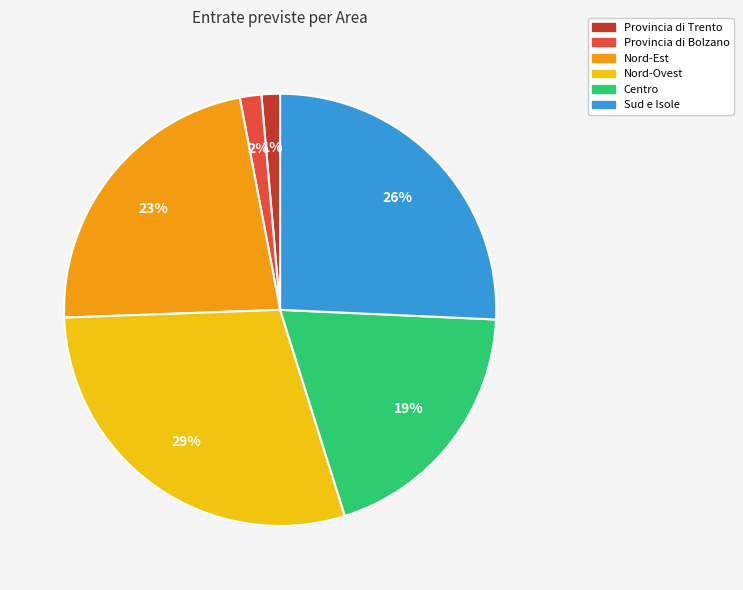

Does any single category account for the majority?

No